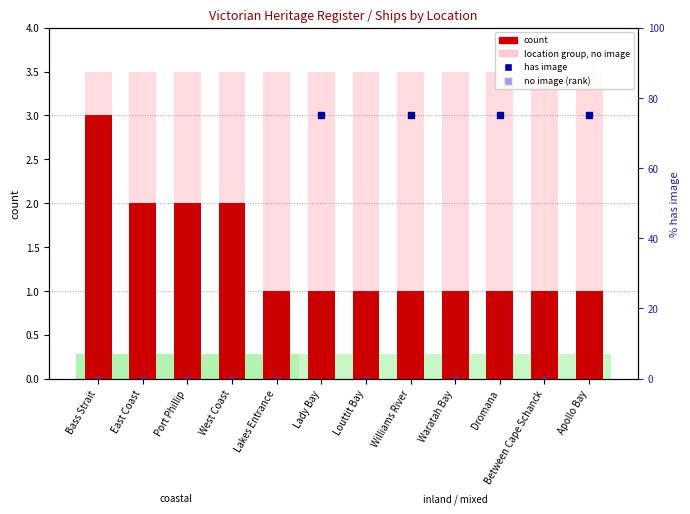

What position from the left is Lakes Entrance?

5